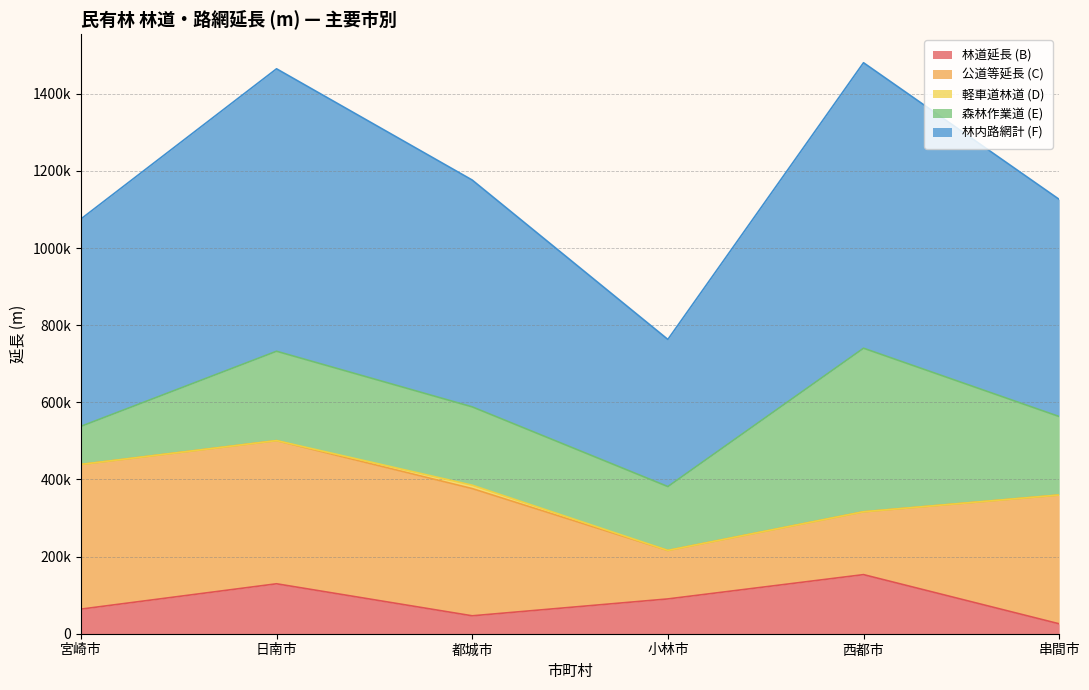

What is the difference between the second highest and second lowest values in the 公道等延長 (C) series?

208253.4